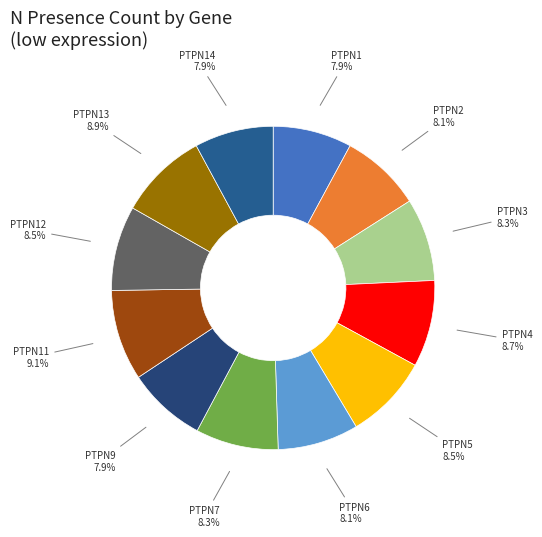

To the nearest percent, what is the difference between the largest and smallest slice percentages?

1%